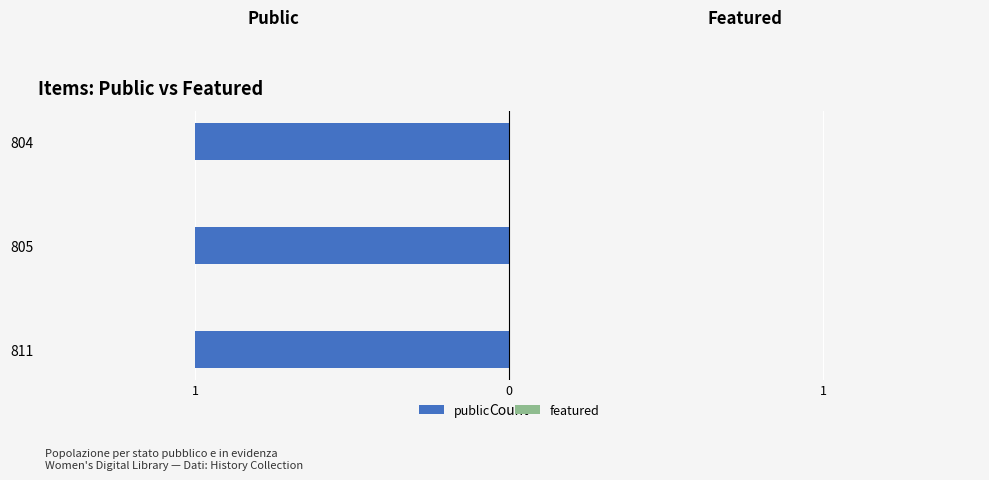

At how many categories does at least one series exceed 0?

3